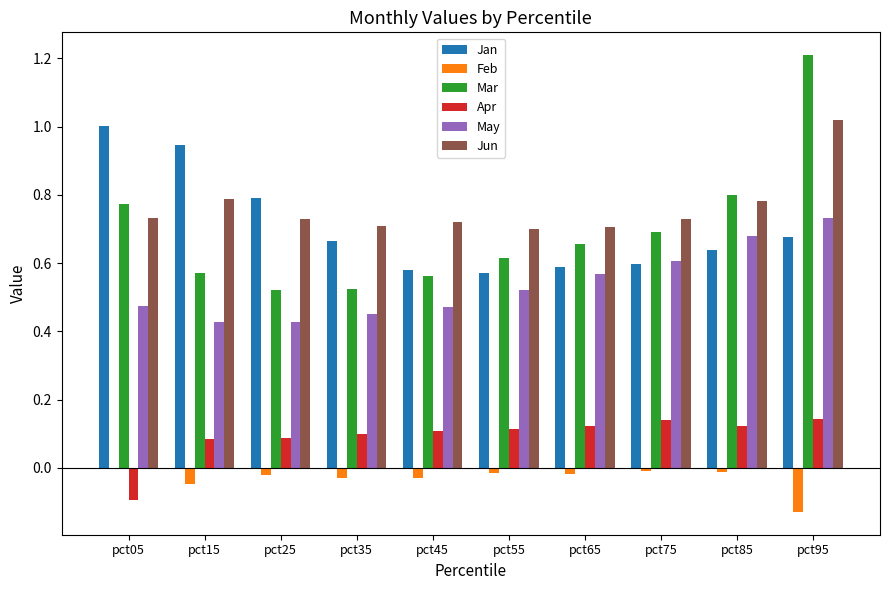

What is the total value across all series at pct35?

2.4